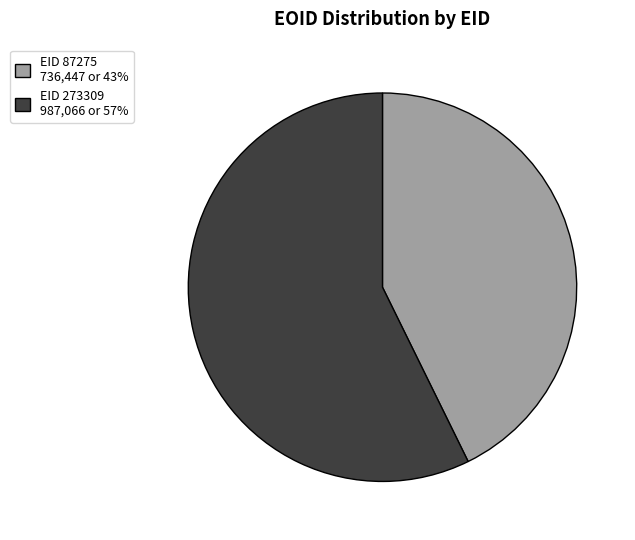

Approximately how many times larger is the value at EID 273309 987,066 or 57% compared to EID 87275 736,447 or 43%?

1.3